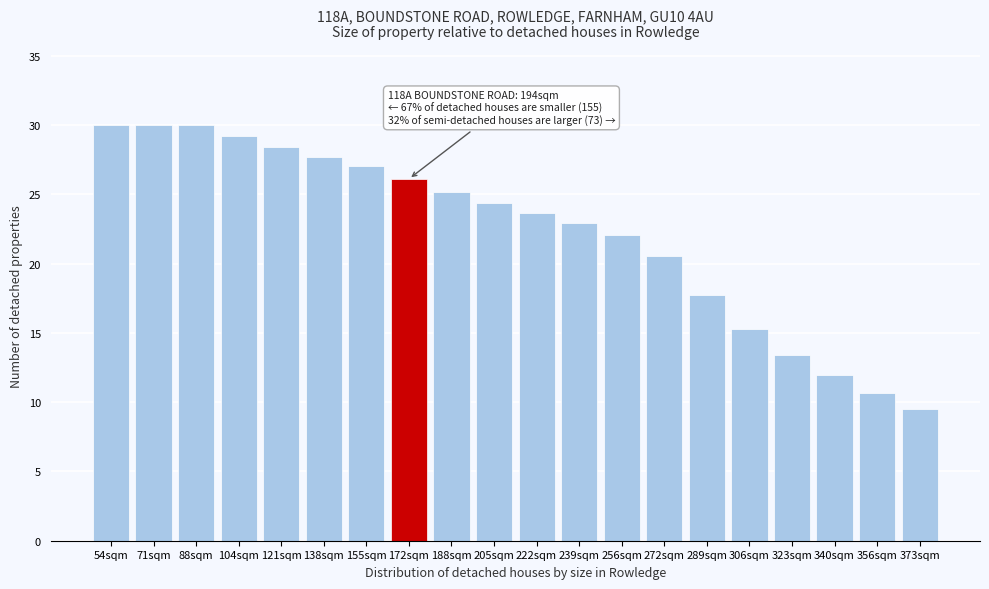

Reading right to left, extract all data points from this chart.

9.5	10.6	11.9	13.4	15.3	17.8	20.6	22.1	22.9	23.6	24.4	25.2	26.1	27.1	27.7	28.4	29.2	30.0	30.0	30.0